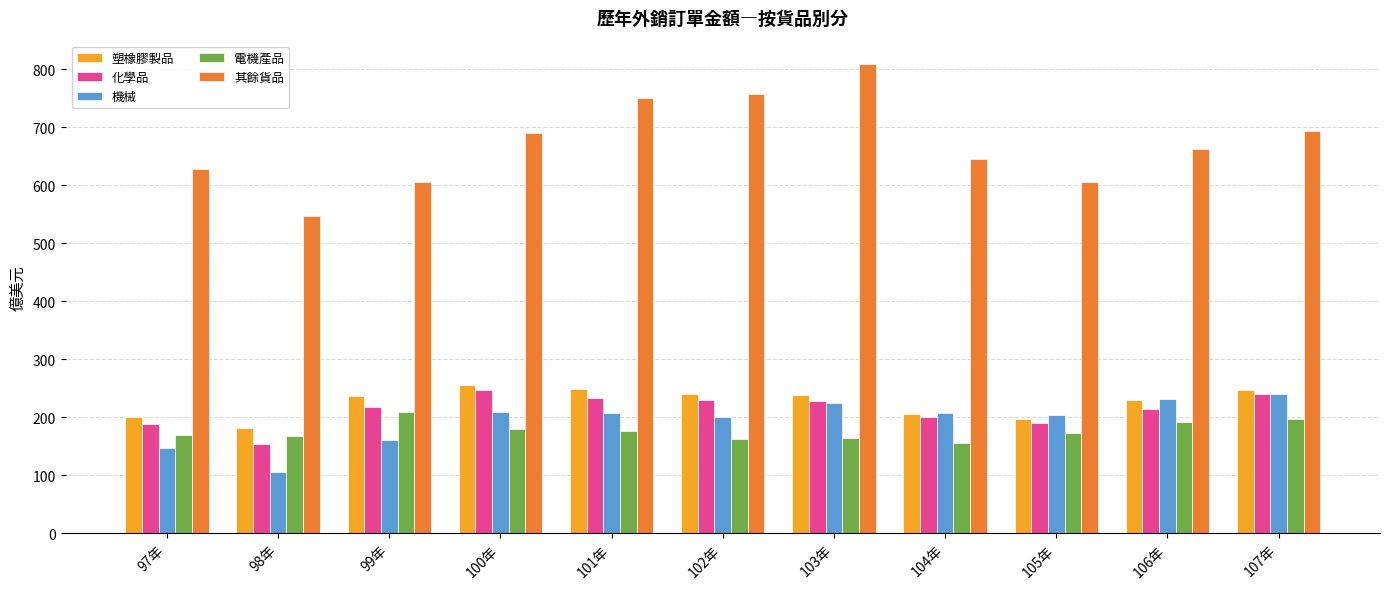

Which series has the largest total across all categories?

其餘貨品